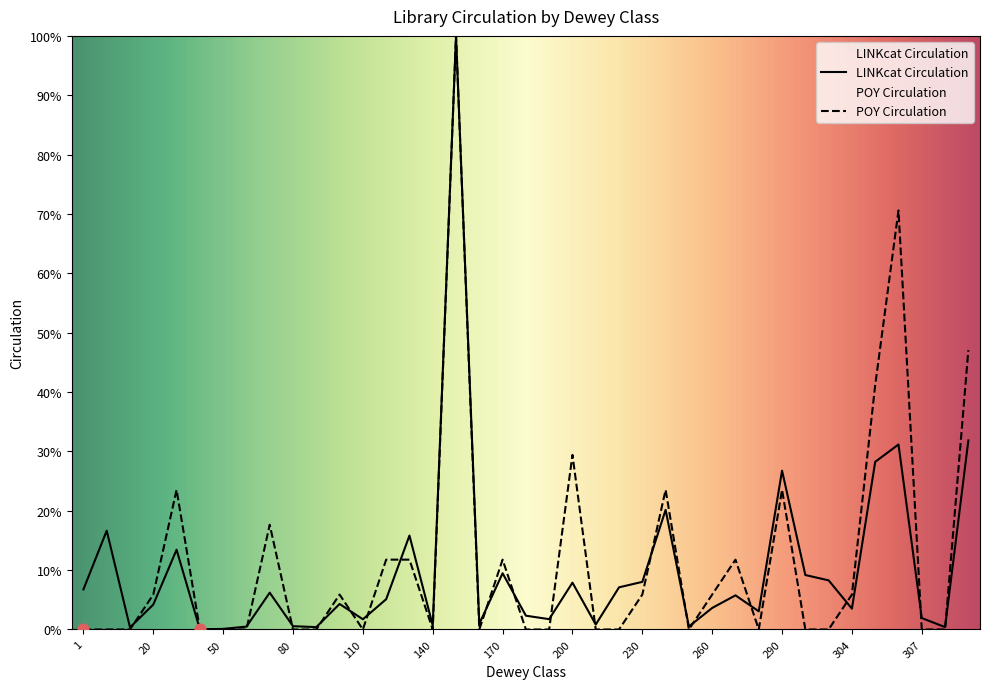

Which series has the largest total across all categories?

POY Circulation